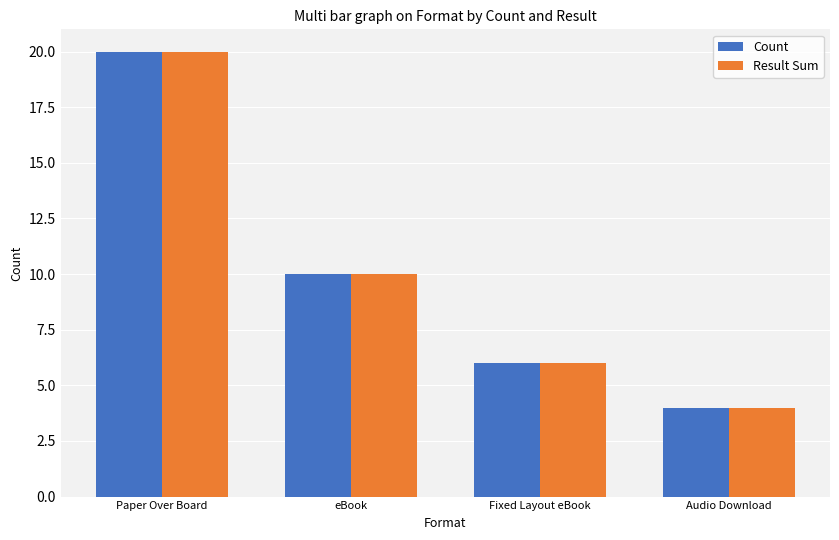

At how many categories does at least one series exceed 16?

1